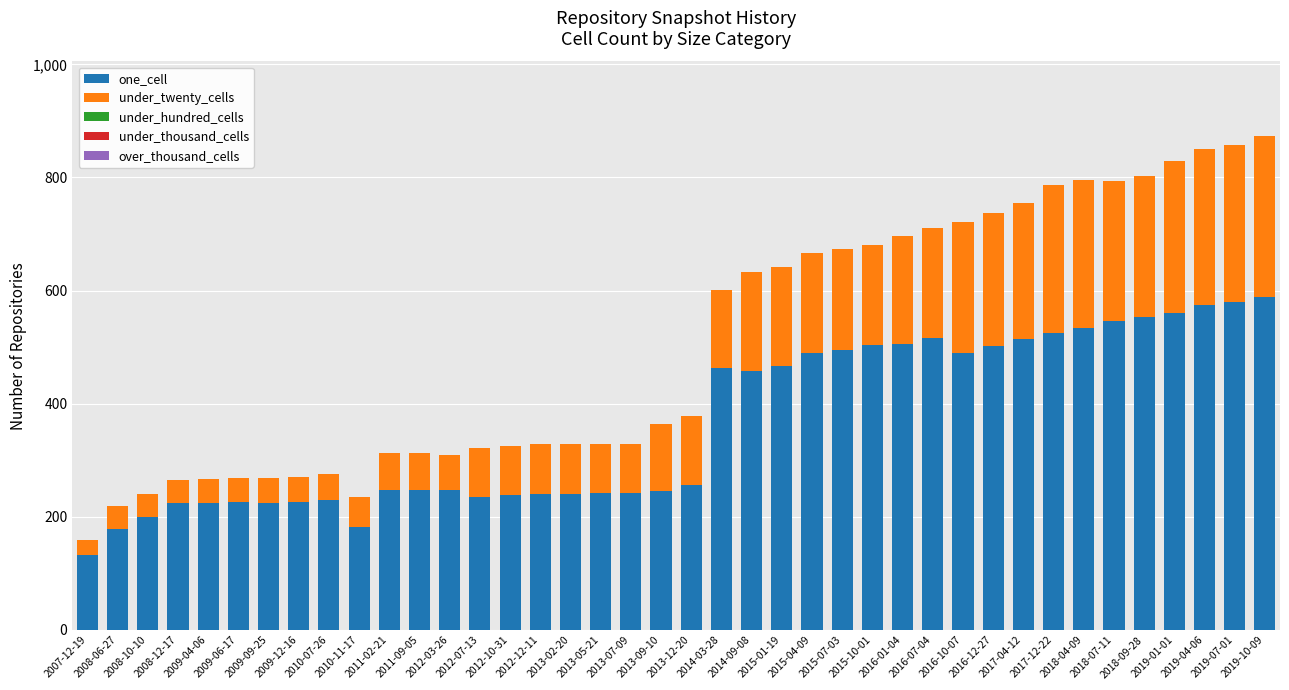

Does the chart contain stacked bars?

Yes